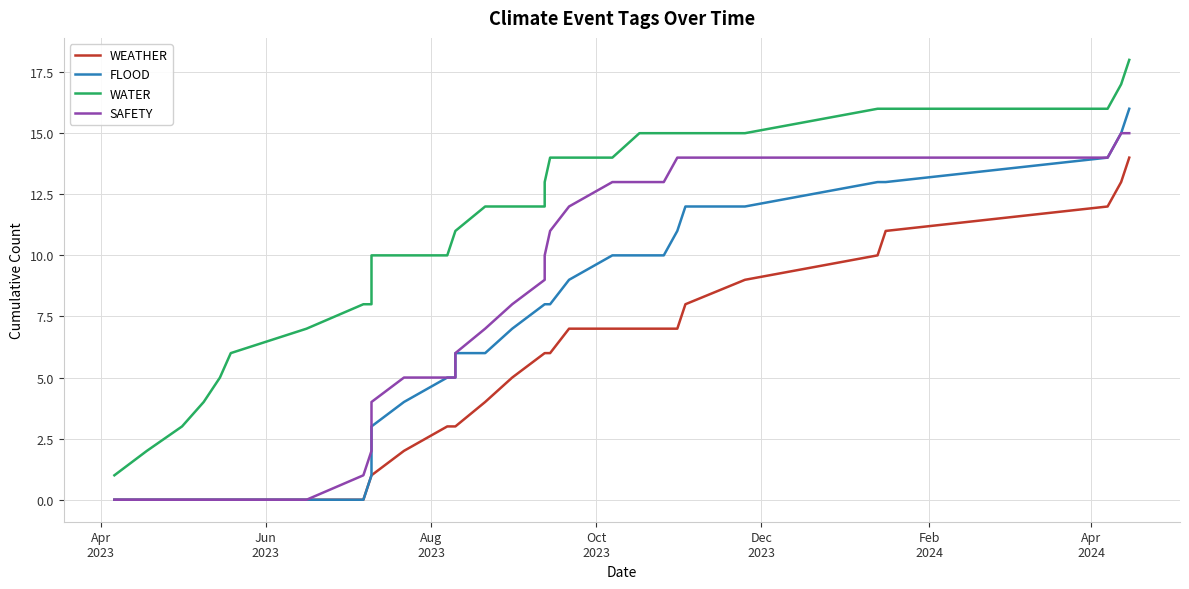

How many distinct data groups are displayed?

4